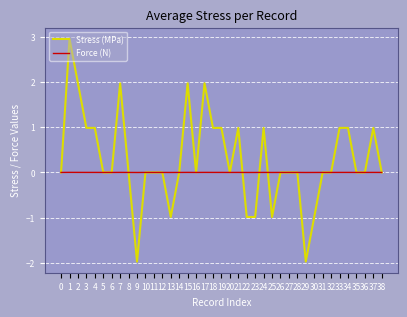

The value of Stress (MPa) at 22 is -0.6. True or false?

False